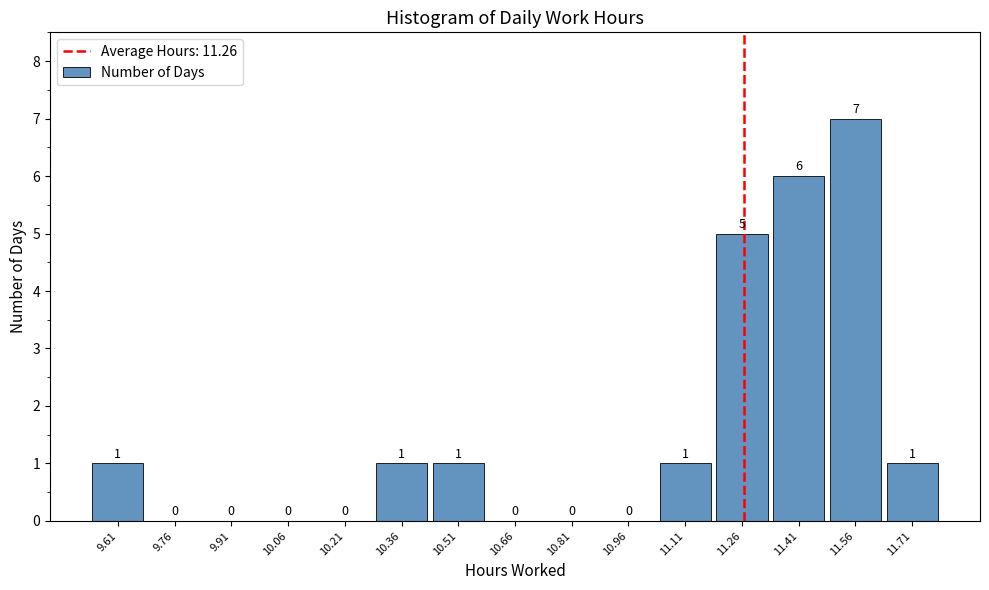

Reading left to right, list every bar in this chart as the range it spans on the x-axis followed by its height. The bar edges are not printed on the chart, so give them approximately, as read against the axis.

9.54 to 9.68: 1
9.68 to 9.84: 0
9.84 to 9.98: 0
9.98 to 10.14: 0
10.14 to 10.28: 0
10.28 to 10.44: 1
10.44 to 10.58: 1
10.58 to 10.74: 0
10.74 to 10.88: 0
10.88 to 11.04: 0
11.04 to 11.18: 1
11.18 to 11.34: 5
11.34 to 11.48: 6
11.48 to 11.64: 7
11.64 to 11.78: 1